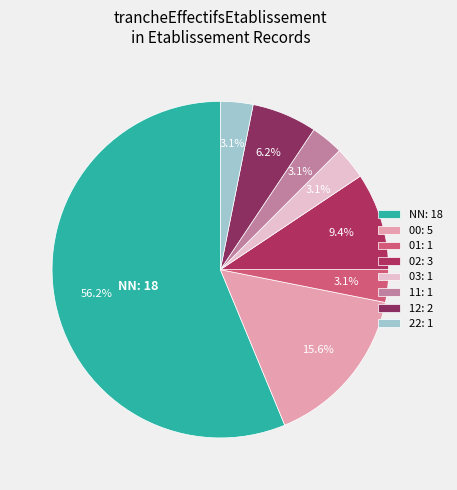

What is the total percentage of 11 and 00?

18.8%